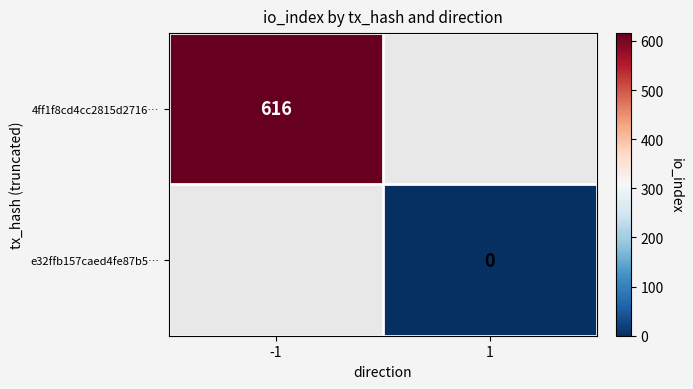

Is it true that 4ff1f8cd4cc2815d2716… equals 1008 at -1?

False